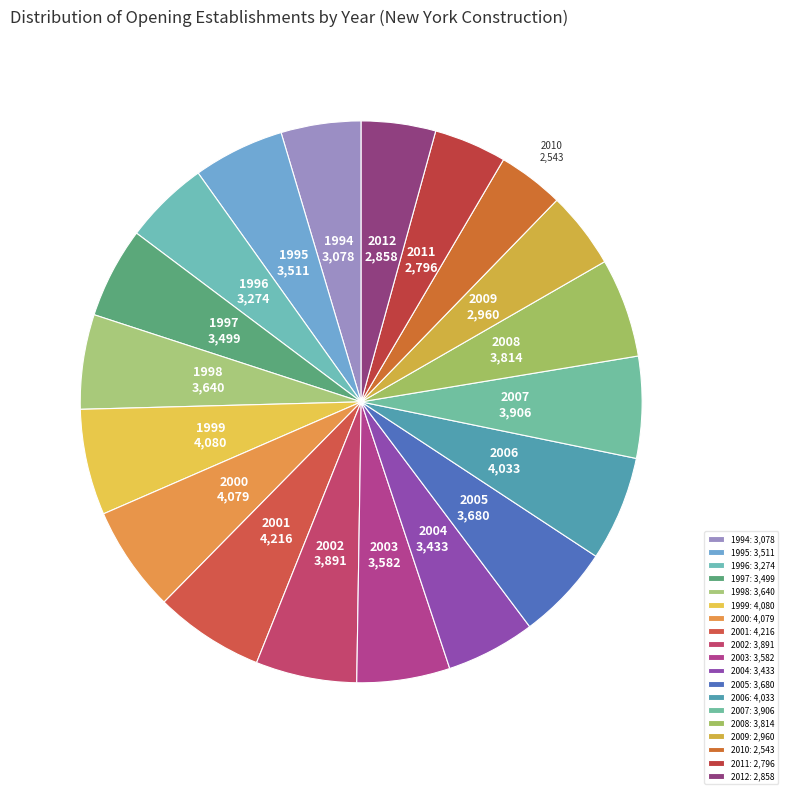

What is the ratio of the value at 2004 to the value at 2001?

0.8